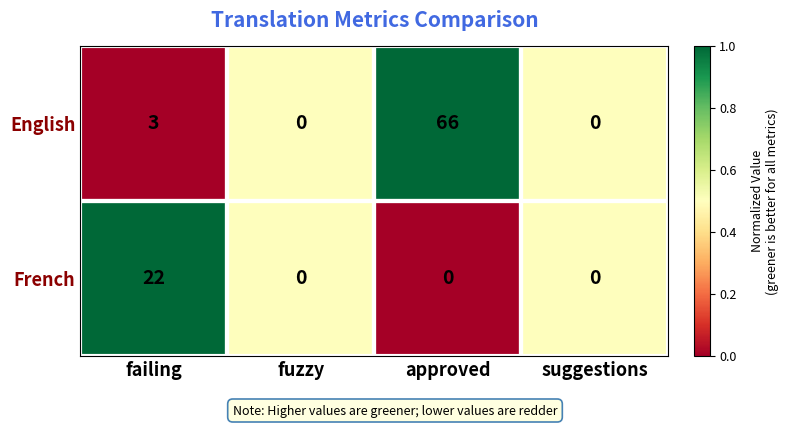

What is the total value across all series at failing?

25